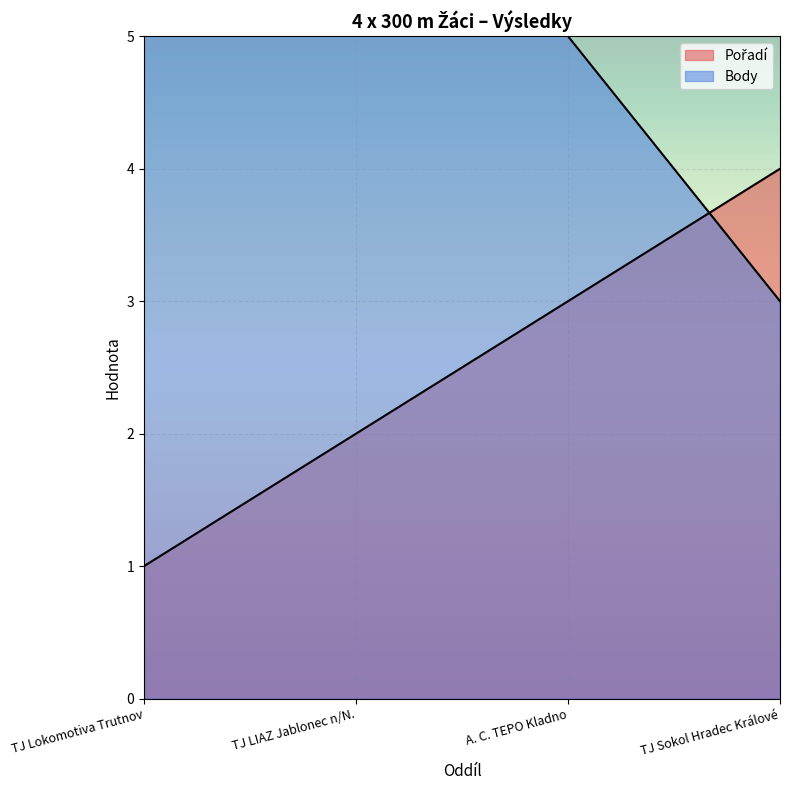

List the series in order of their overall mean, lowest first.

Pořadí, Body